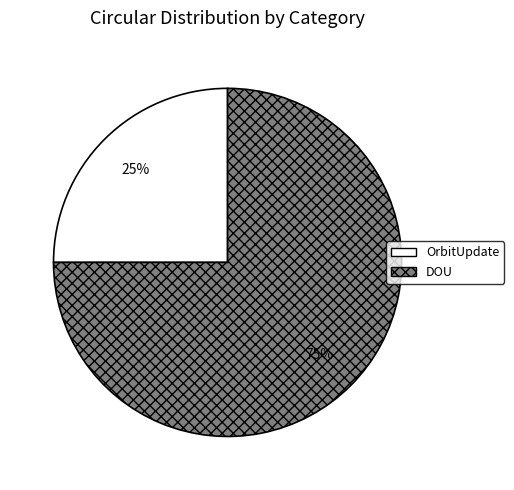

To the nearest percent, what is the average slice percentage?

50%